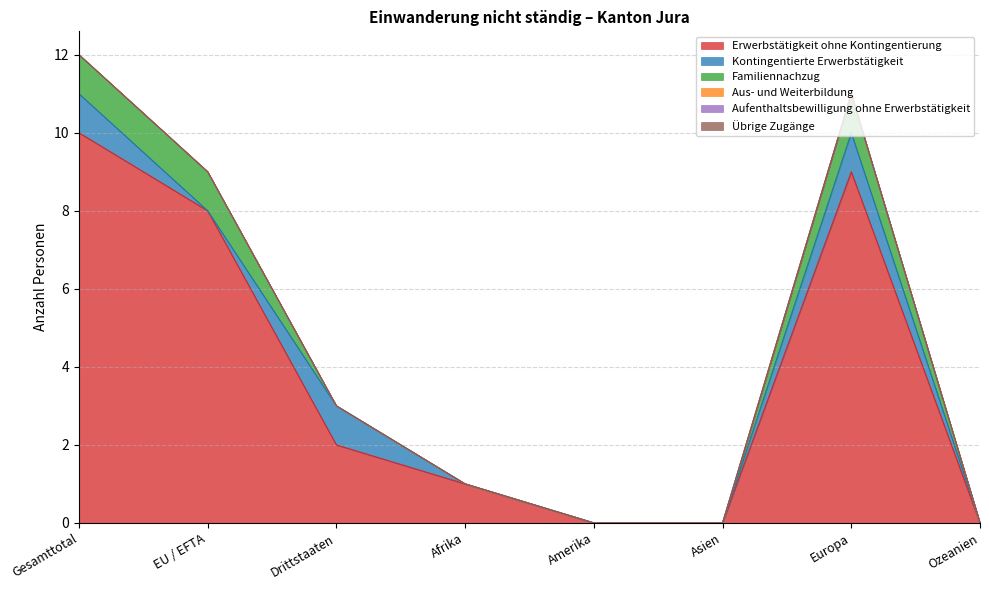

Rank the categories by Aufenthaltsbewilligung ohne Erwerbstätigkeit value from lowest to highest.

Gesamttotal, EU / EFTA, Drittstaaten, Afrika, Amerika, Asien, Europa, Ozeanien